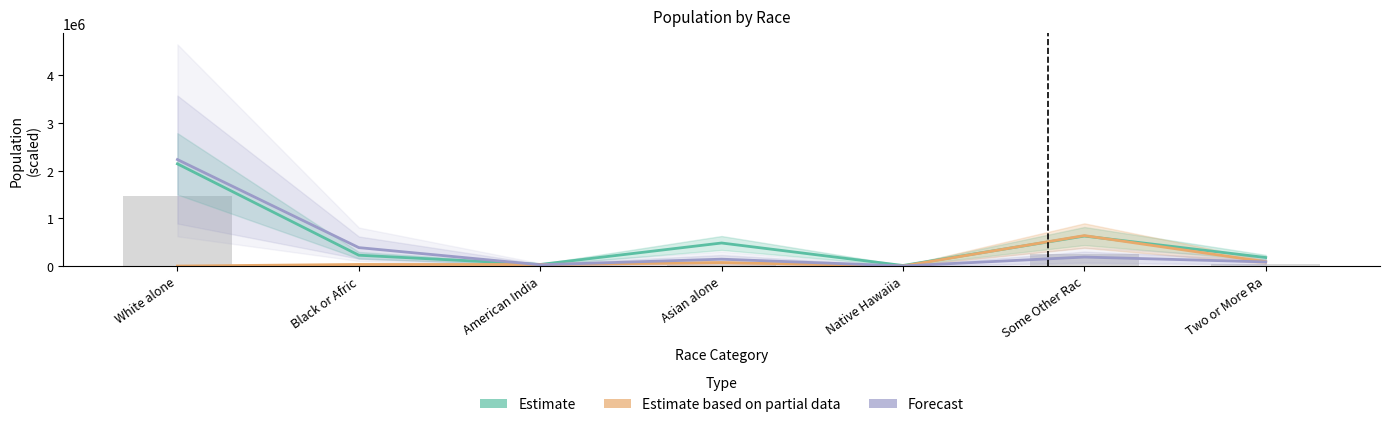

What is the maximum value shown in the chart?

2235532.6